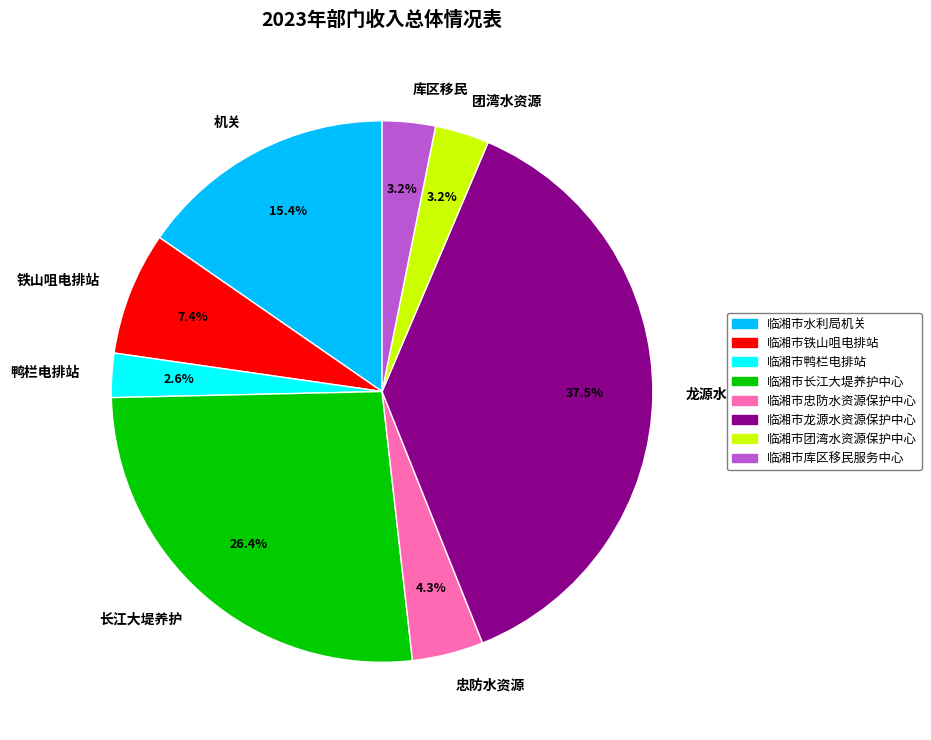

Which category has the smallest portion of the pie?

鸭栏电排站